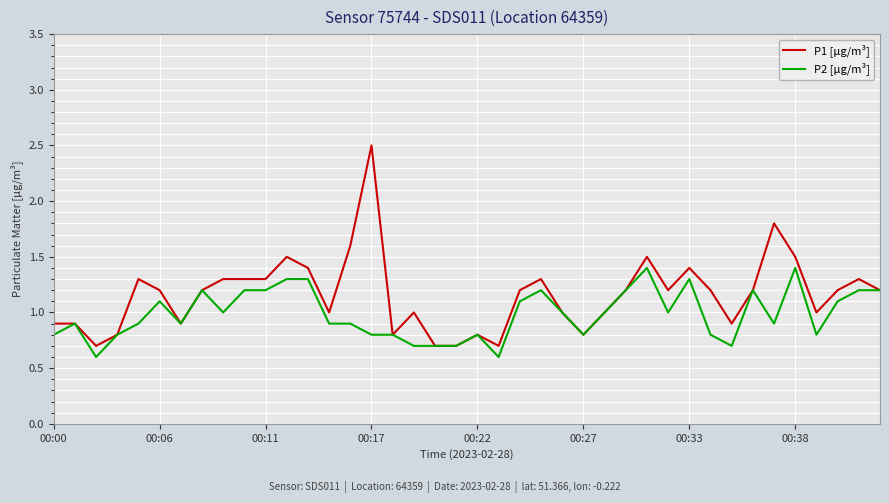

Rank the series by their average value, from lowest to highest.

P2 [µg/m³], P1 [µg/m³]